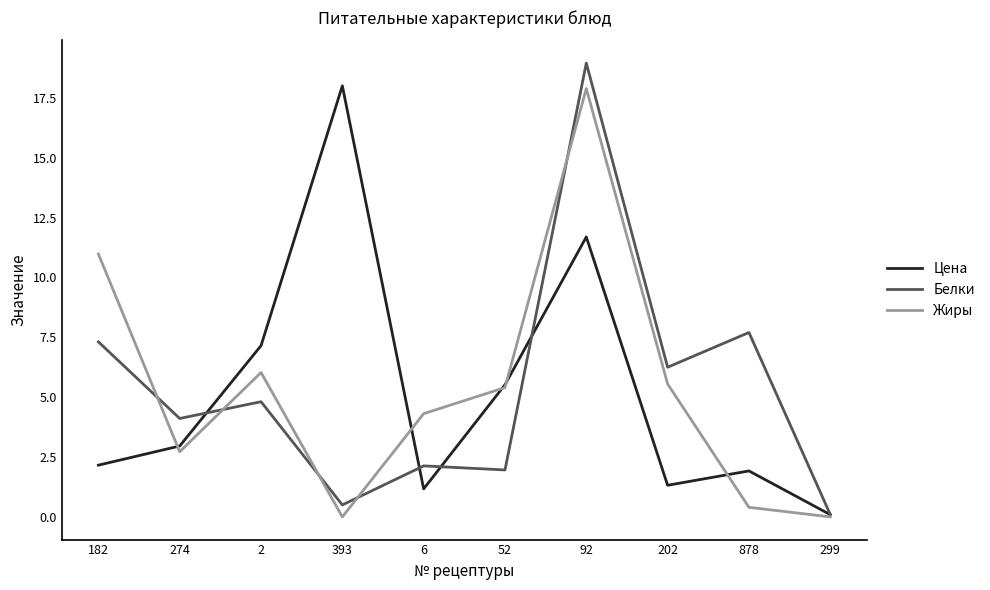

What is the difference between the Жиры values at 92 and 6?

13.6